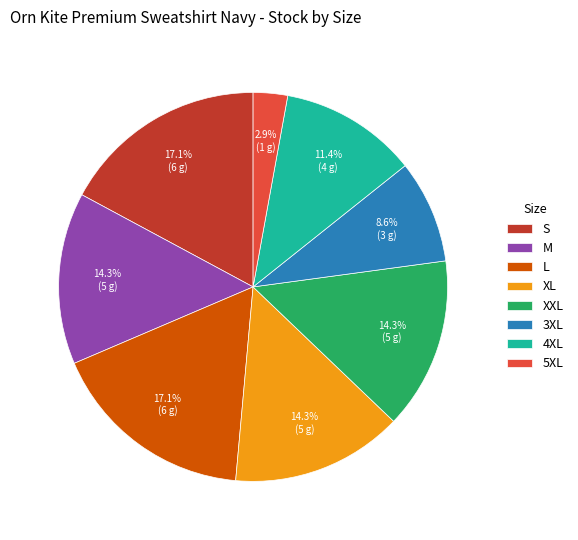

The 5XL slice represents 16% of the pie. True or false?

False